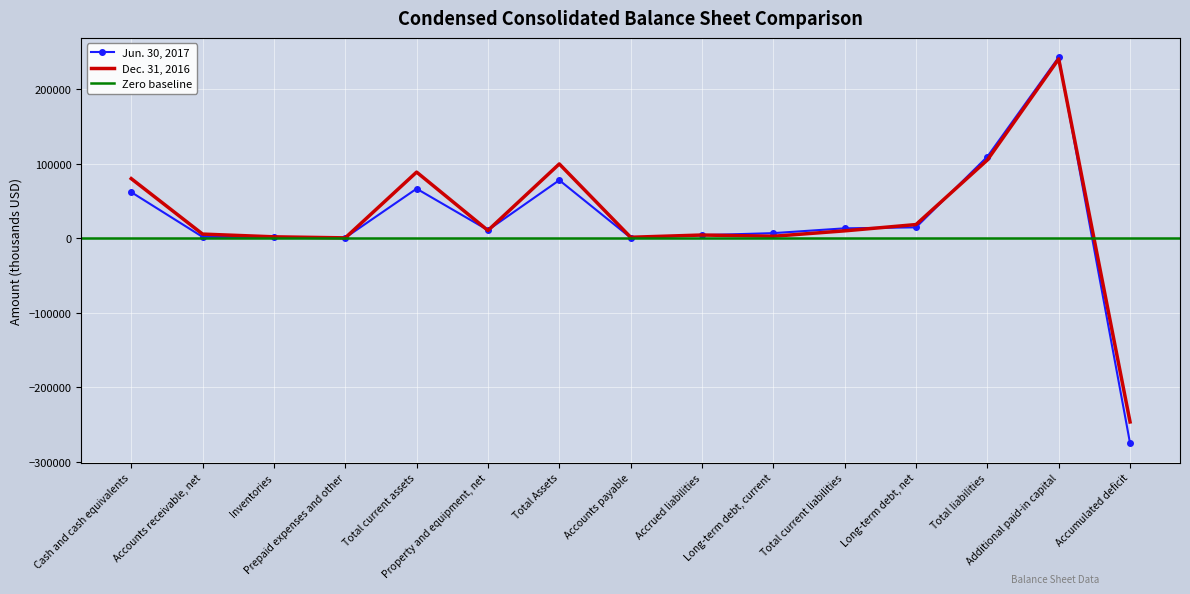

The value of Dec. 31, 2016 at Additional paid-in capital is 360757. True or false?

False